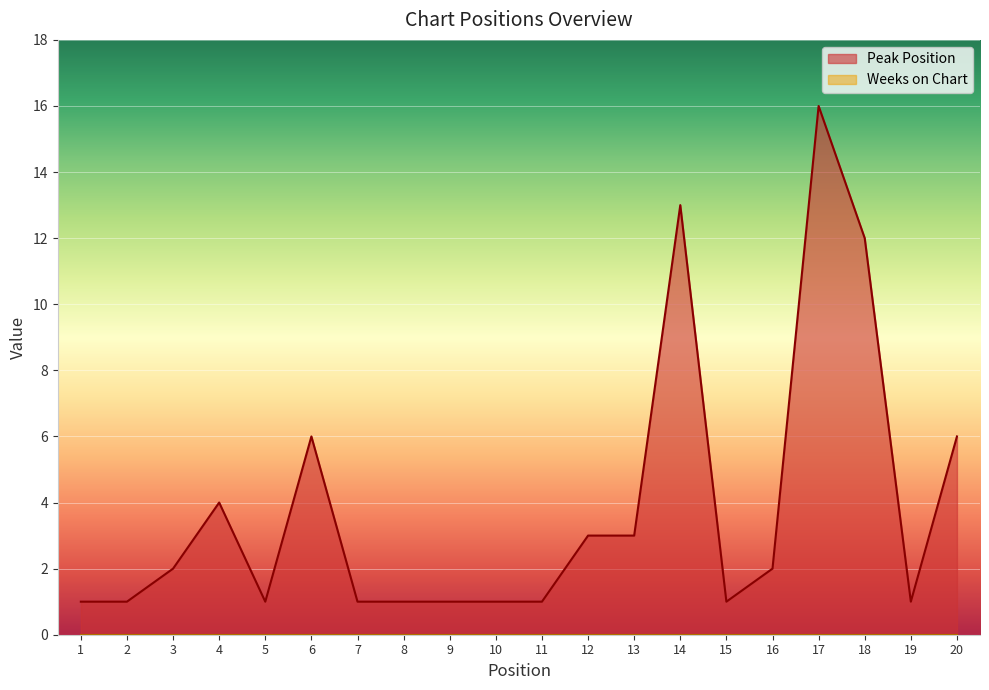

True or false: the data shows 12 at 18.

True